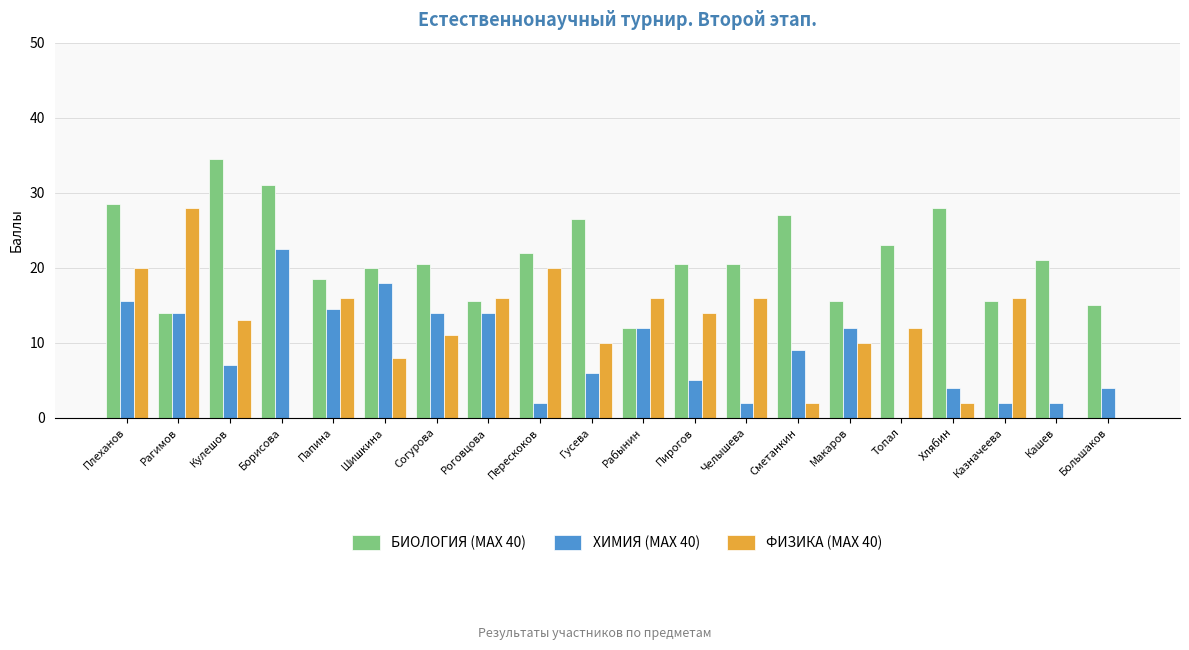

Are the bars horizontal?

No